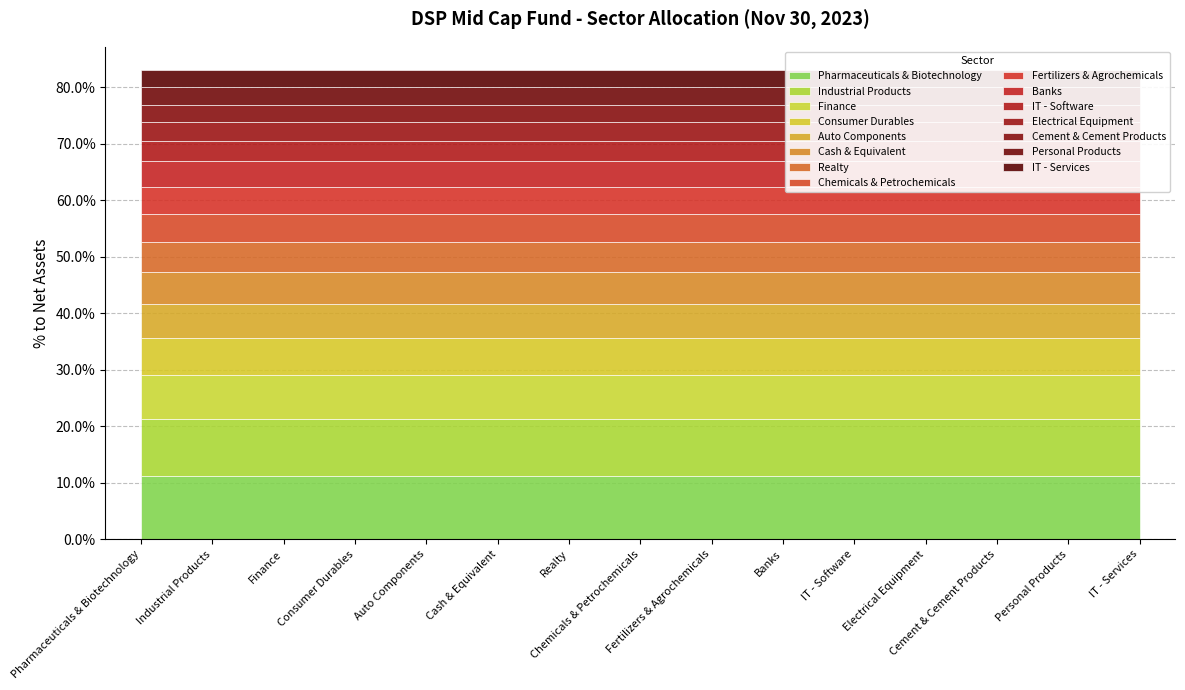

True or false: there are more than 2 points higher than both neighbors.

False